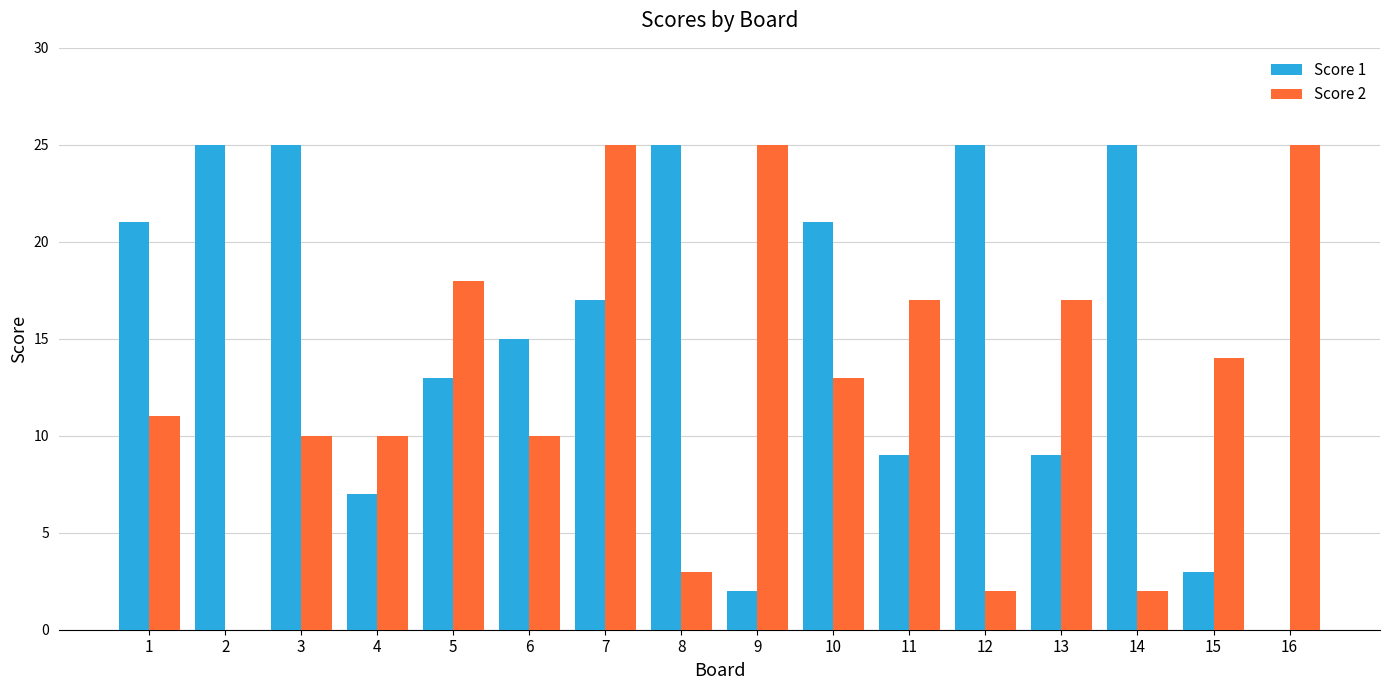

What is the highest value of the Score 2 series?

25